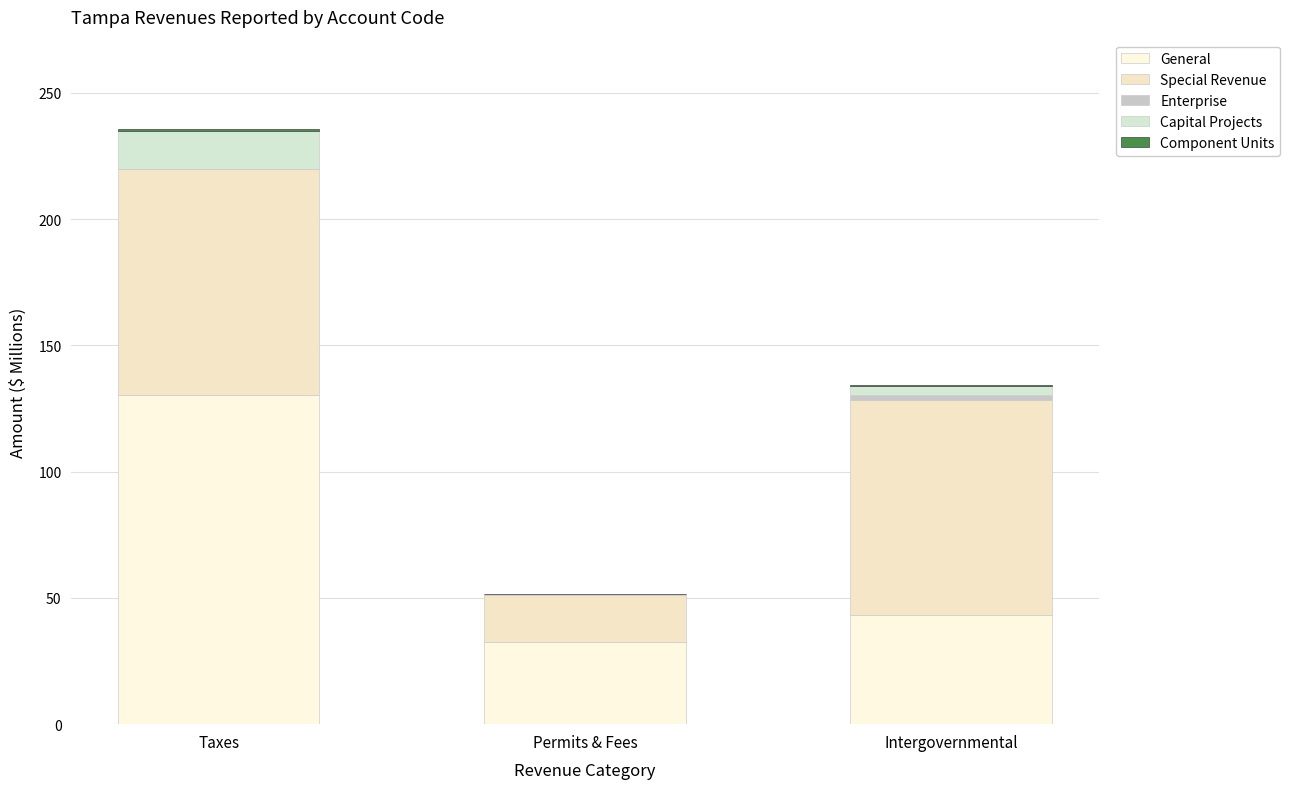

Between Taxes and Intergovernmental, which is larger?

Taxes